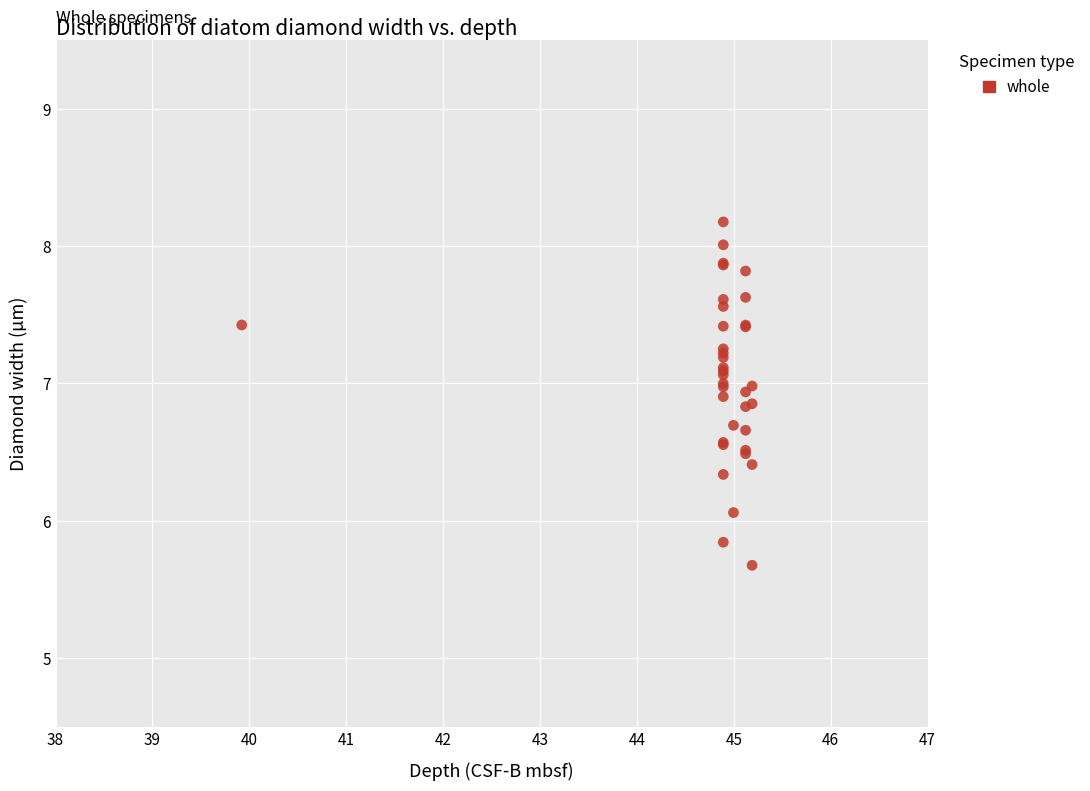

What Y value in the scatter plot is closest to 6?

6.1